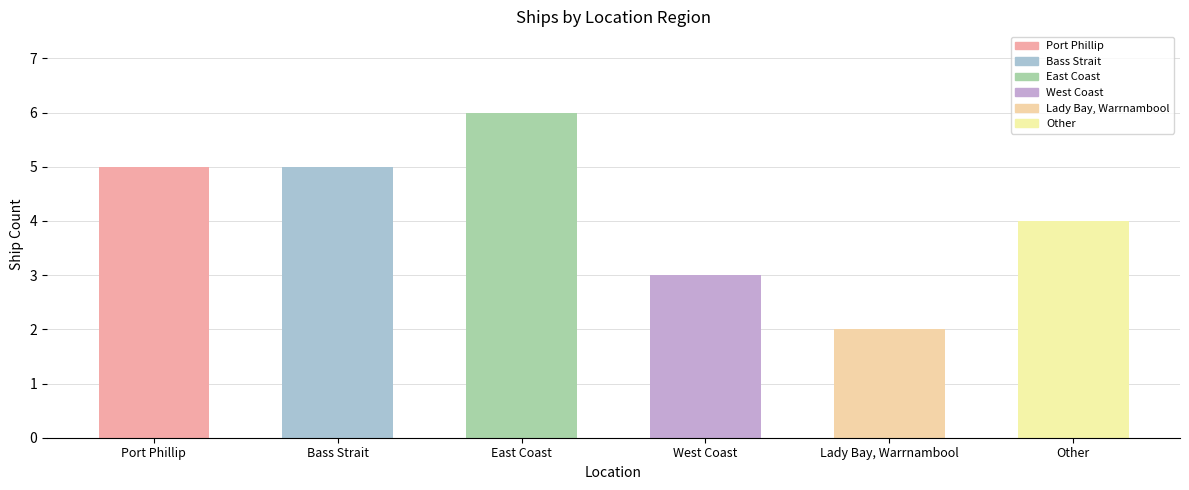

Which label corresponds to the smallest value in the chart?

Lady Bay, Warrnambool